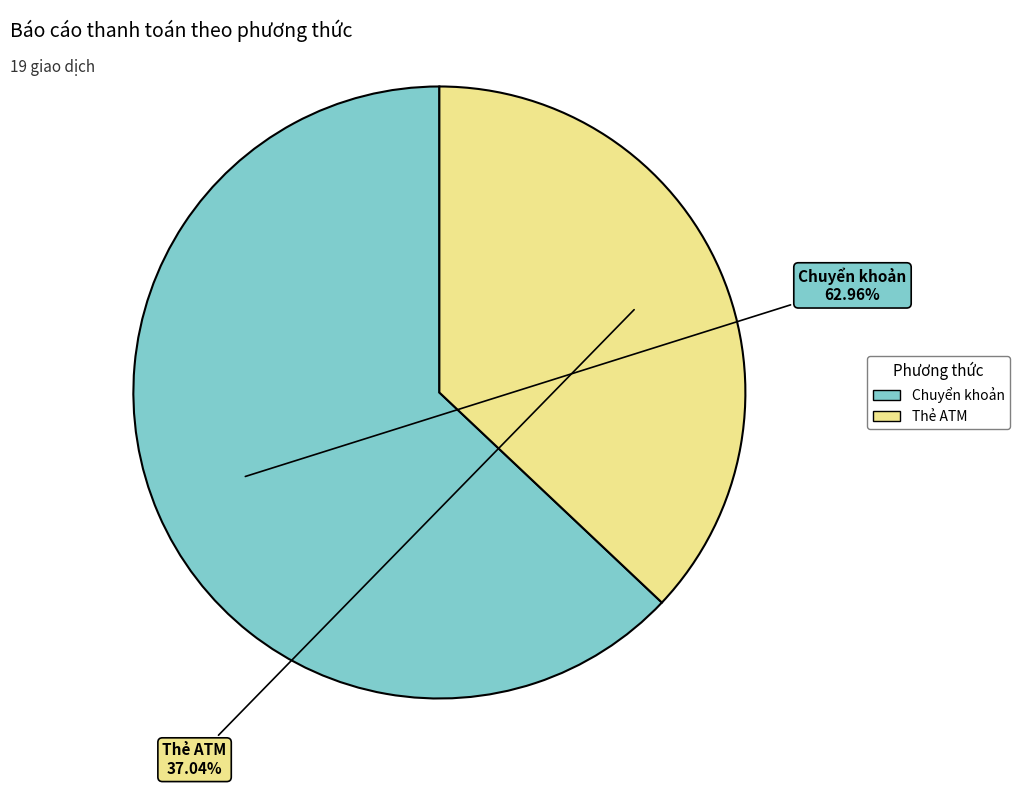

Is Chuyển khoản the majority of the pie?

Yes